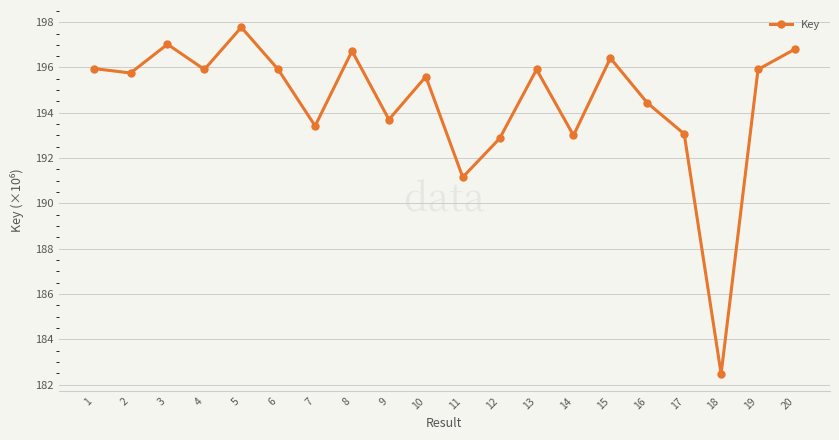

Where is the first local maximum?

3